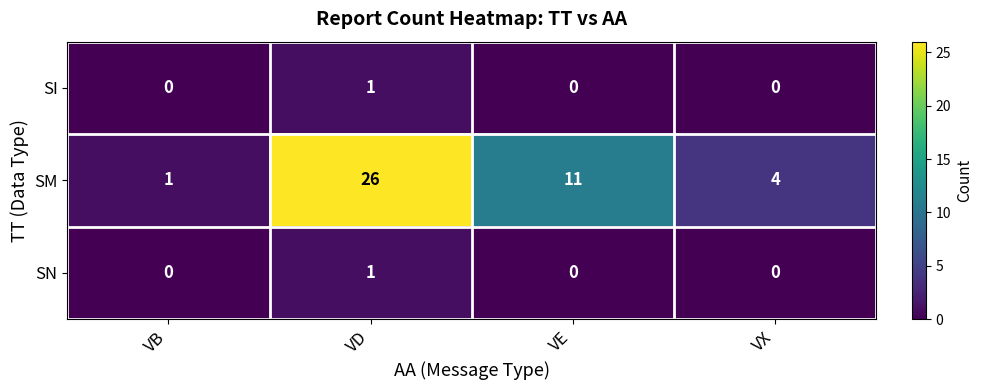

What is the greatest value displayed?

26